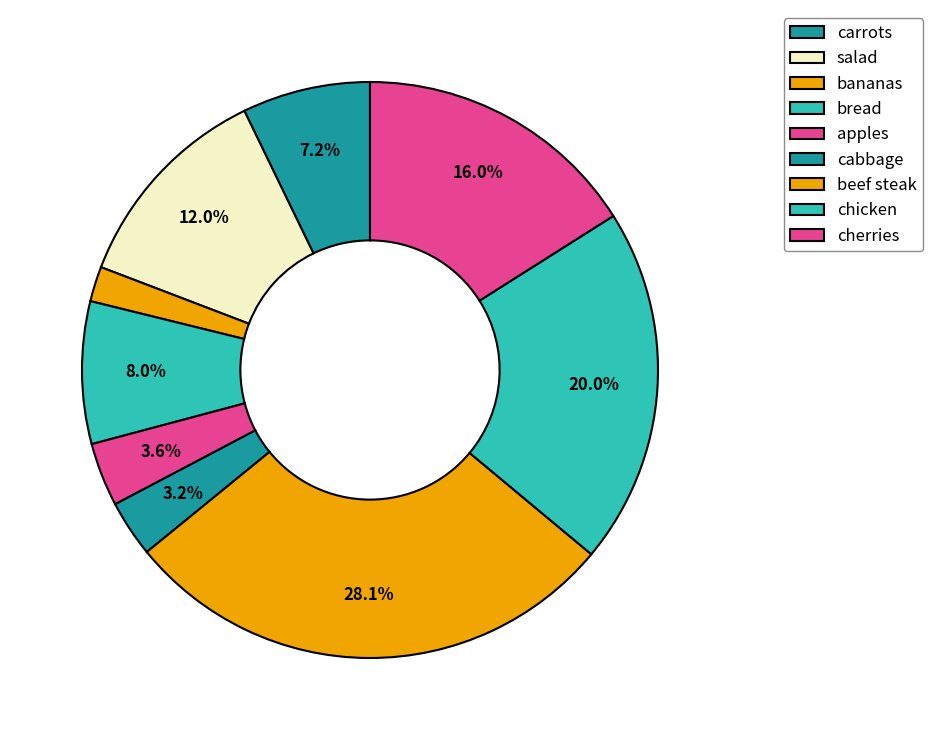

How many slices are in this pie chart?

9